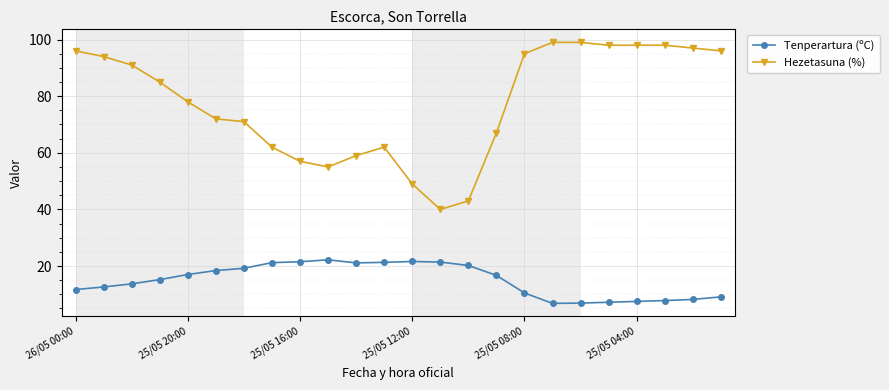

What is the difference between the maximum and minimum values in the Hezetasuna (%) series?

59.0